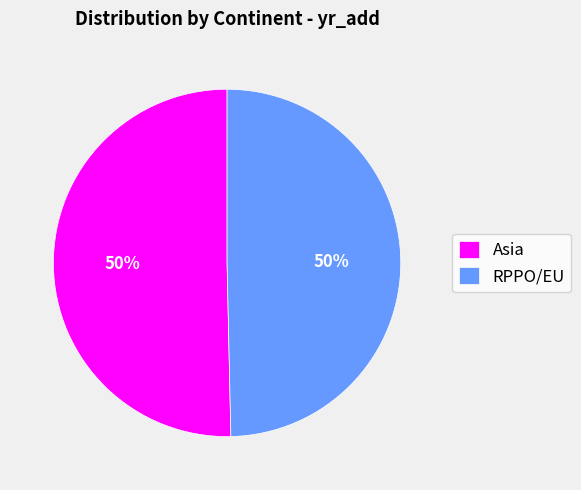

Is it true that Asia is 50% of the pie?

True